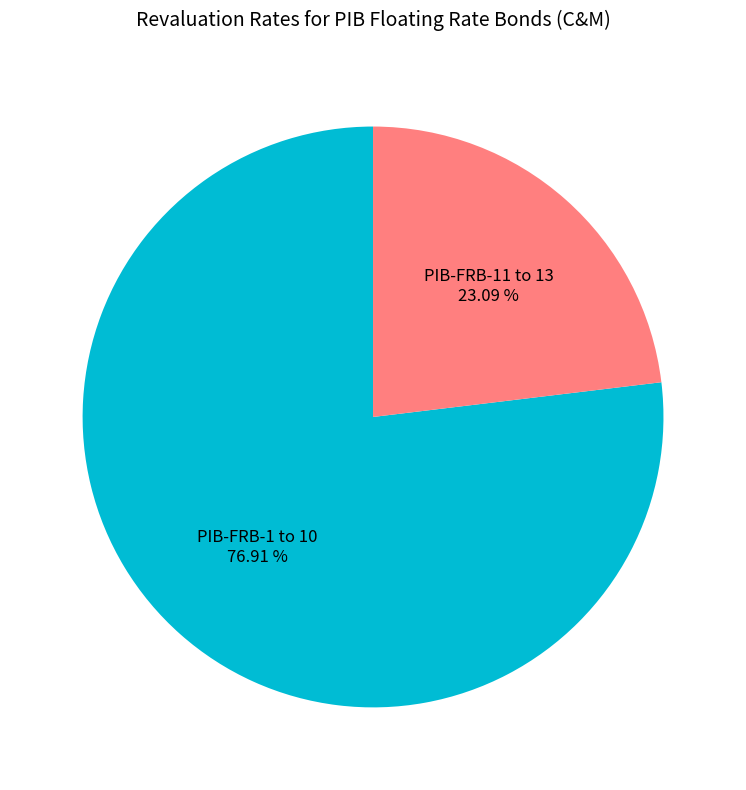

Rank the categories by value from lowest to highest.

PIB-FRB-11 to 13, PIB-FRB-1 to 10